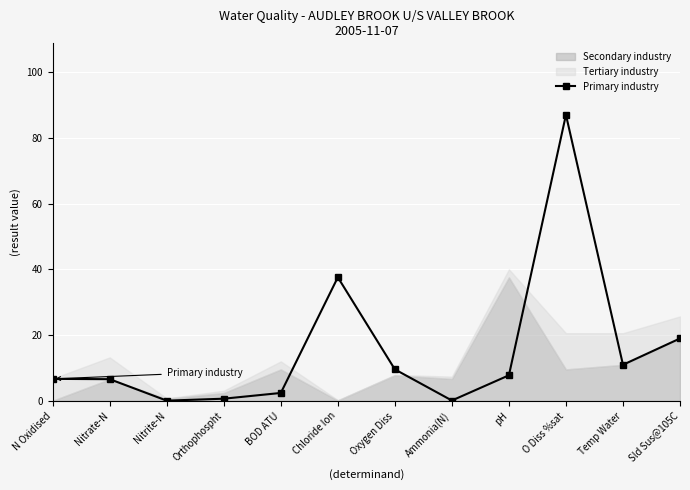

What is the change in value from O Diss %sat to Sld Sus@105C?

-68.0